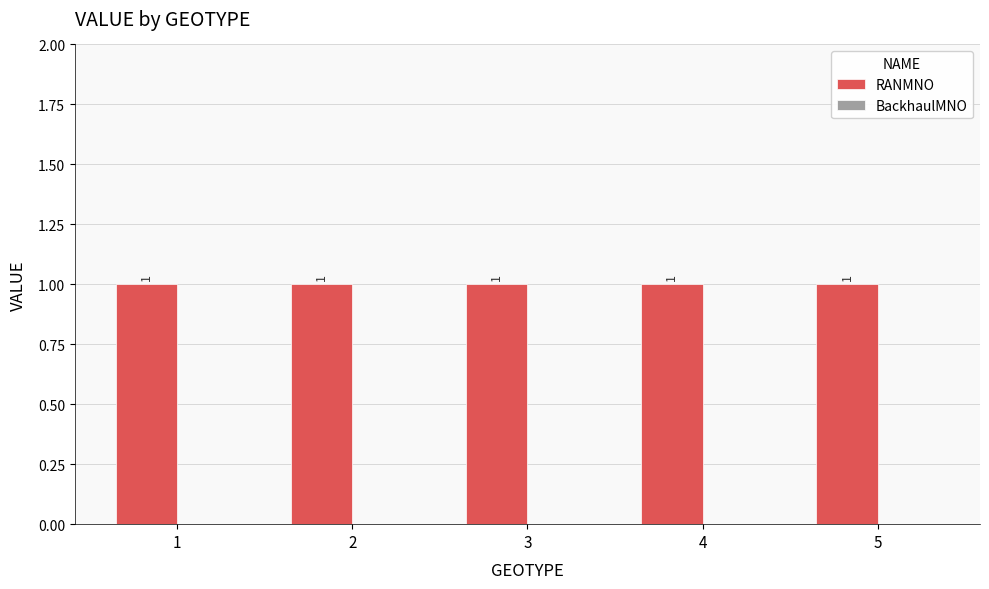

How many groups of bars are there?

5